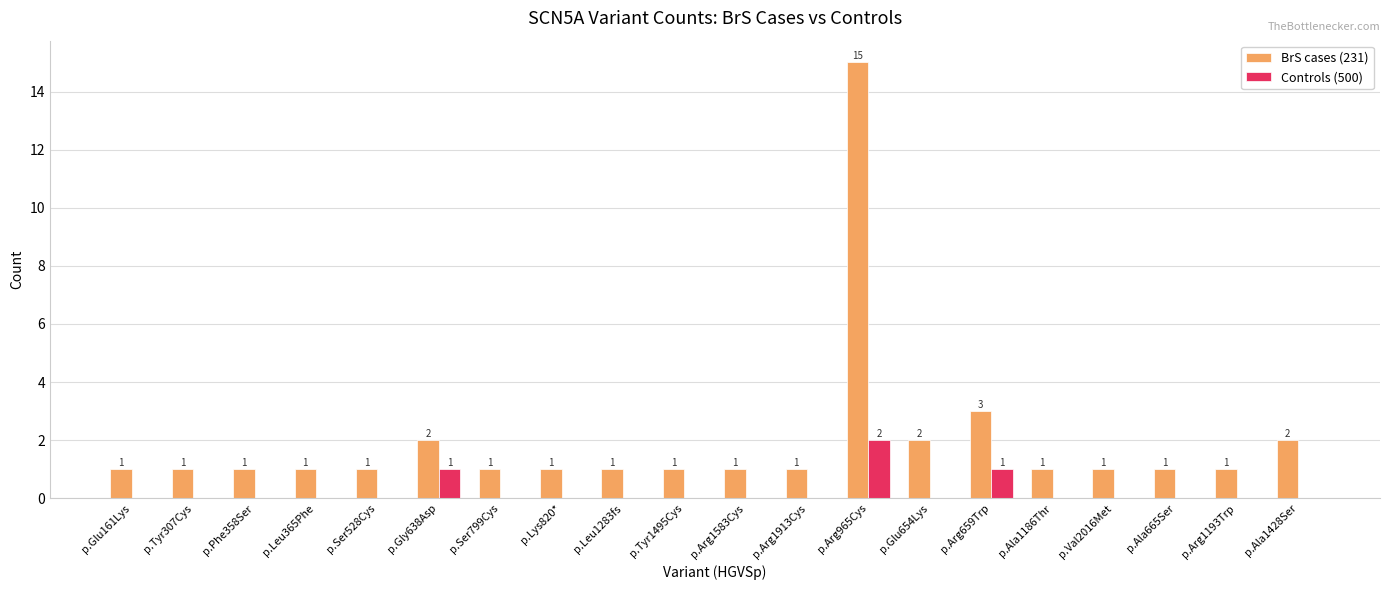

Are the bars horizontal?

No